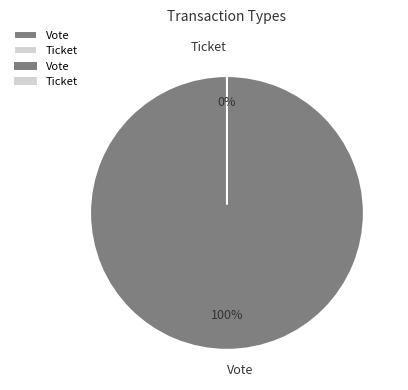

The Vote slice represents 99% of the pie. True or false?

False